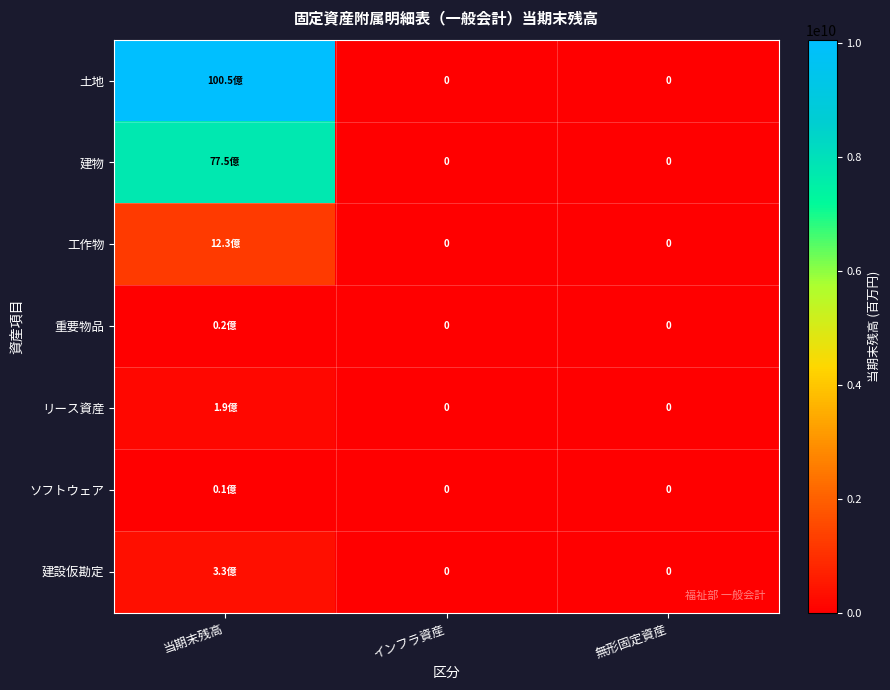

Which category has the lowest value across all series?

インフラ資産